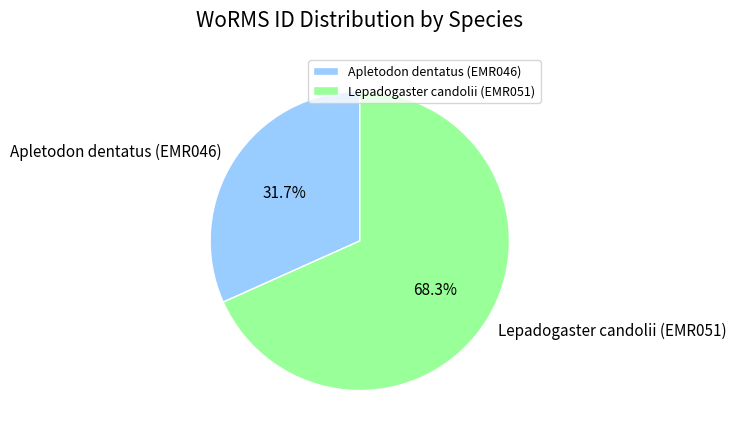

Rank the categories by value from highest to lowest.

Lepadogaster candolii (EMR051), Apletodon dentatus (EMR046)